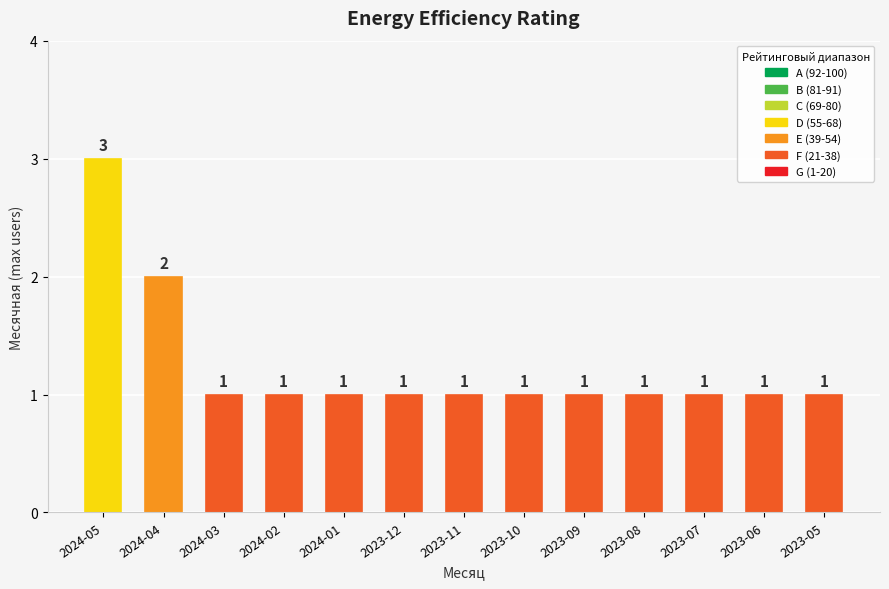

The chart shows a value of 0 at 2023-10. True or false?

False